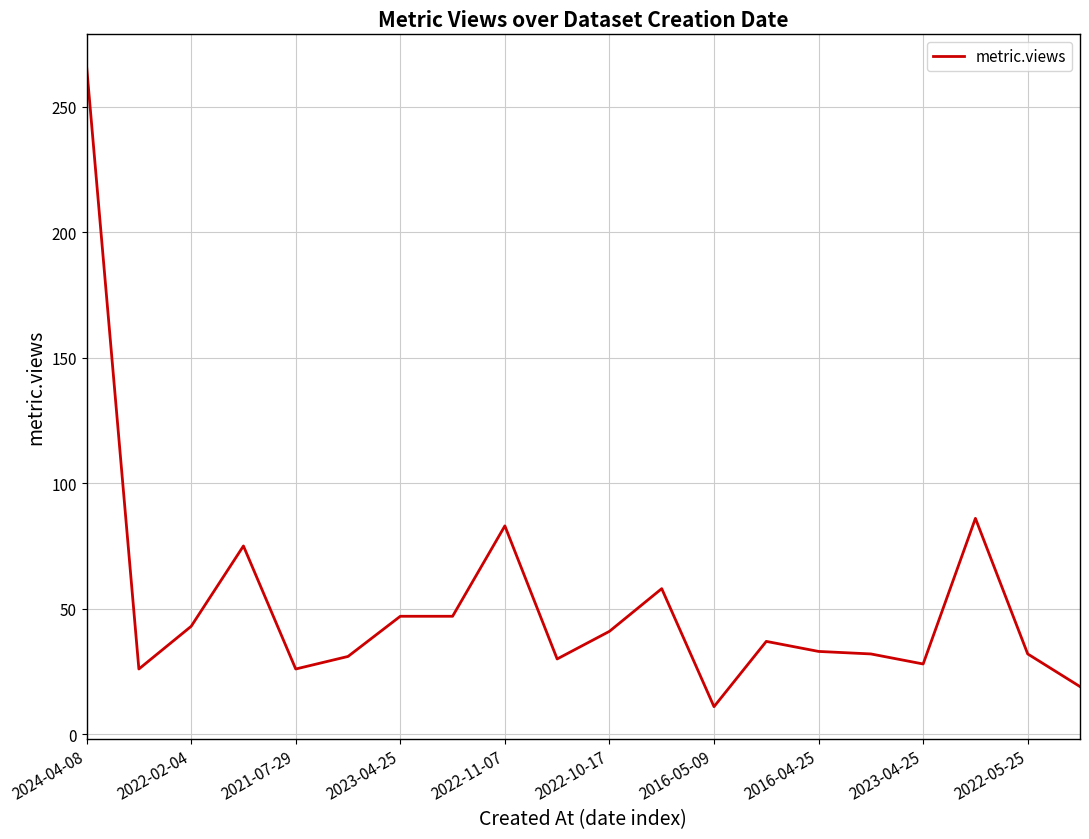

What is the greatest value displayed?

266